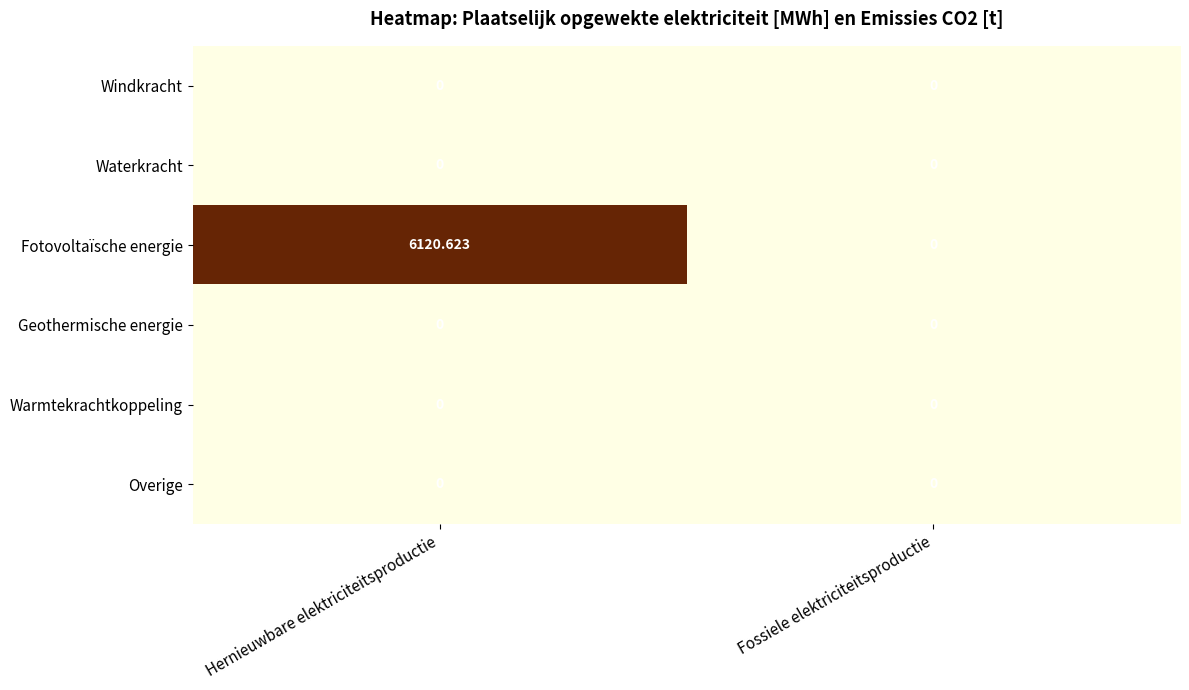

Which series has the widest spread of values?

Fotovoltaïsche energie